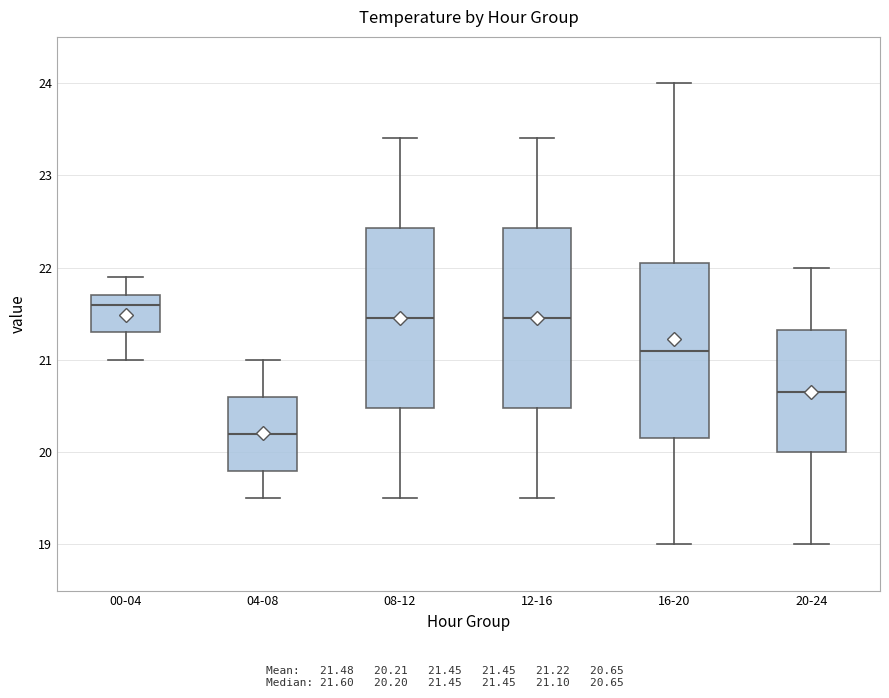

Which box's median line is the highest?

00-04